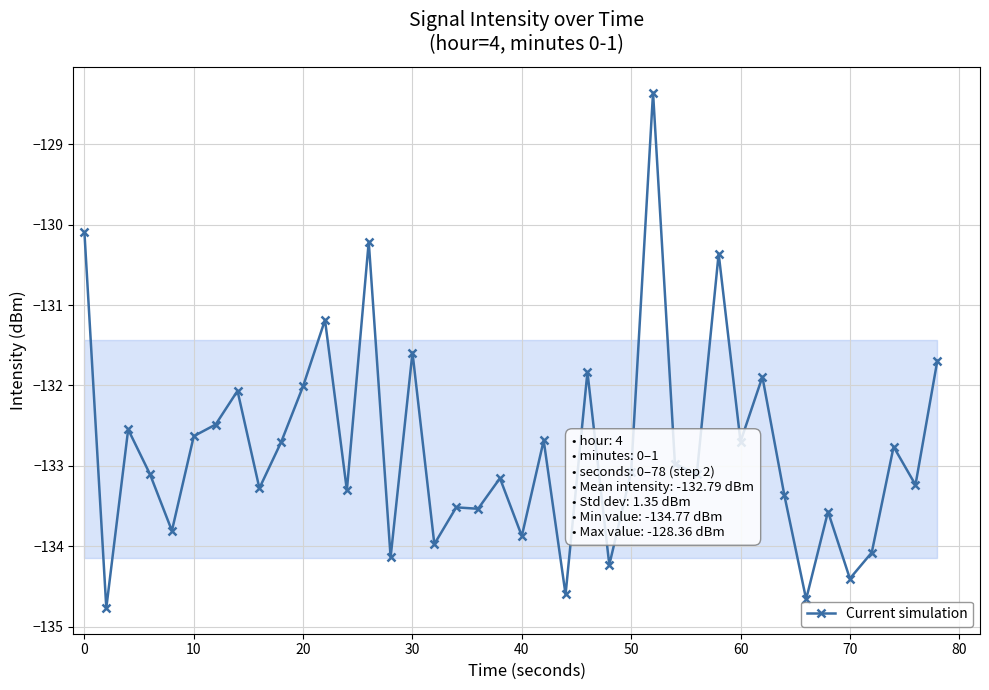

What is the value of the 26th point from the left?

-133.1